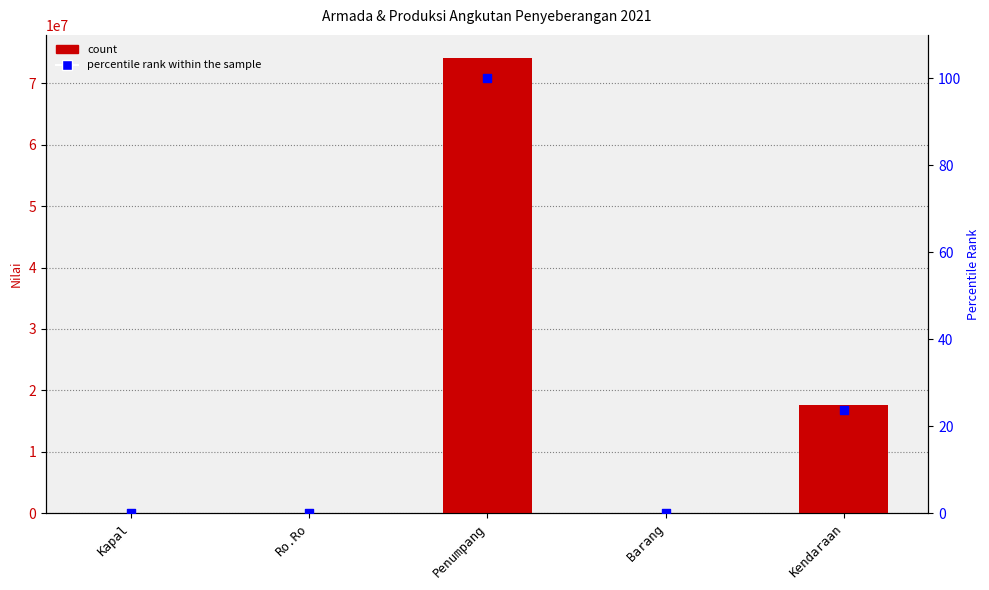

Which series has the largest total across all categories?

nilai